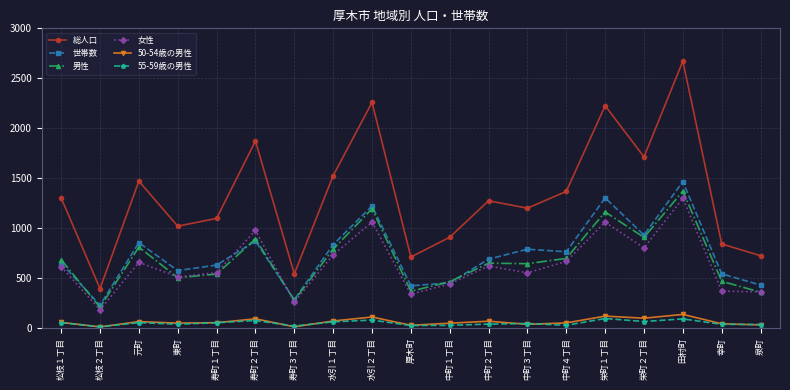

At which category is the sum across all series the highest?

田村町